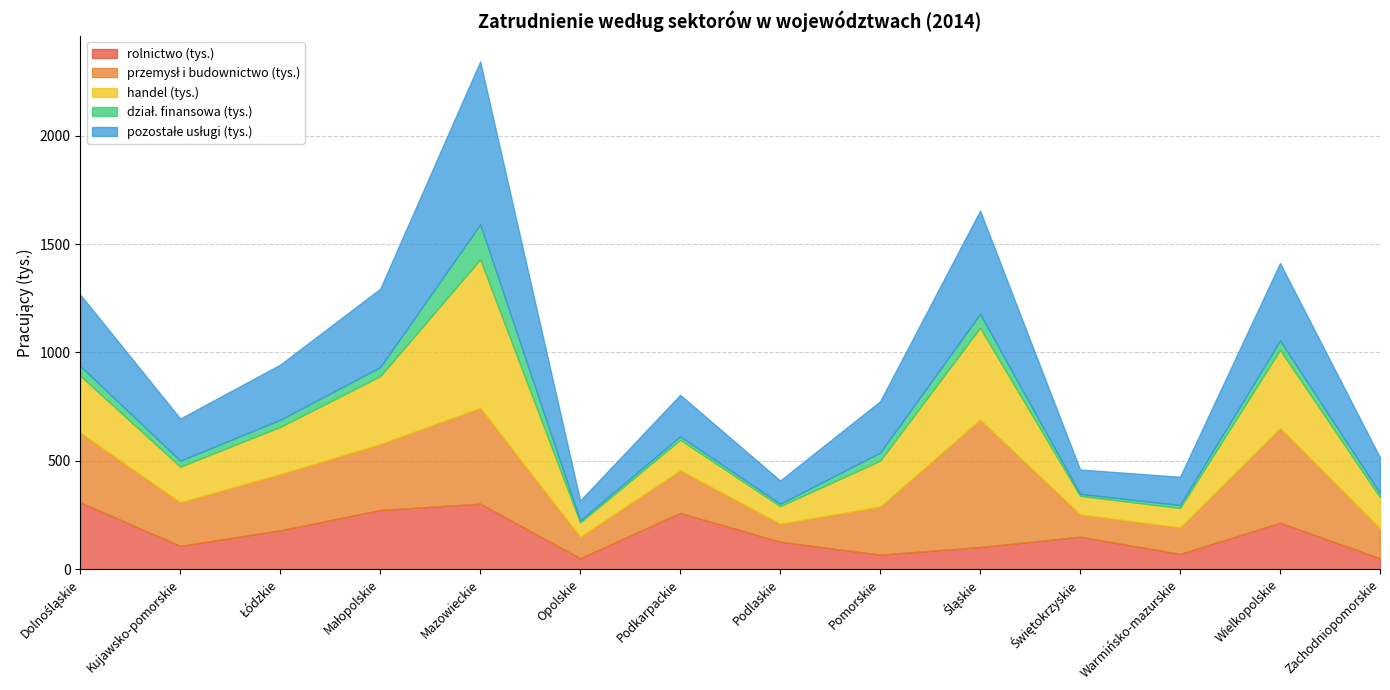

True or false: przemysł i budownictwo (tys.) and handel (tys.) cross at least once.

True